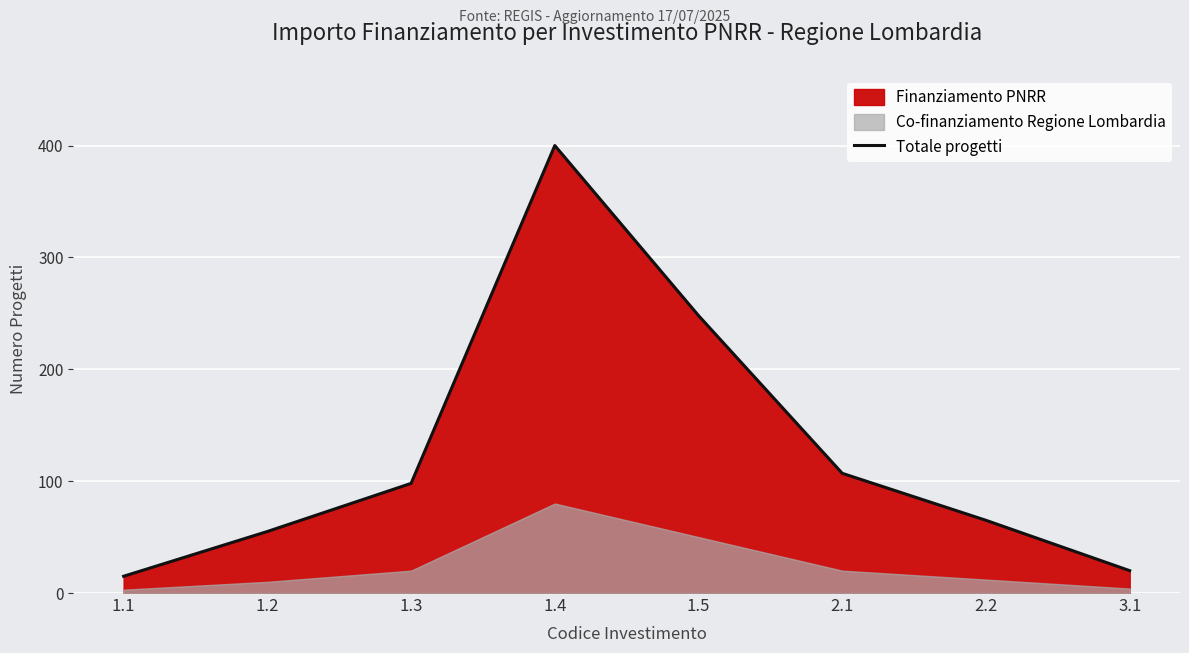

True or false: the data shows 65 at 2.2.

True